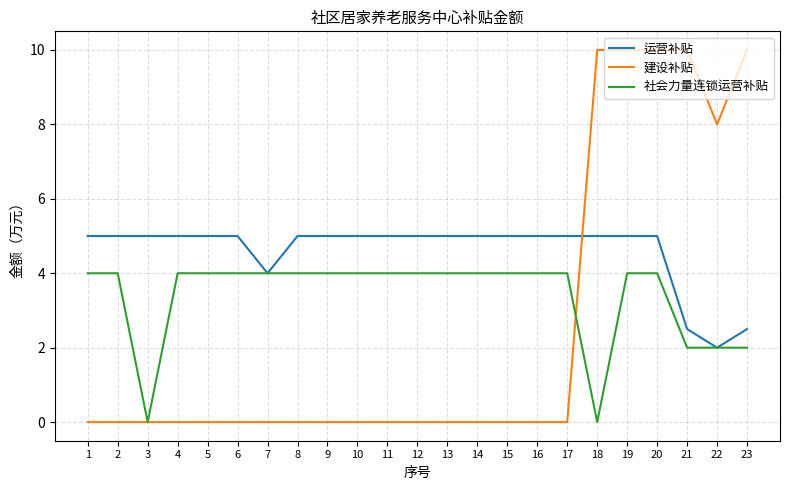

What is the difference between the highest and lowest values at 2?

5.0